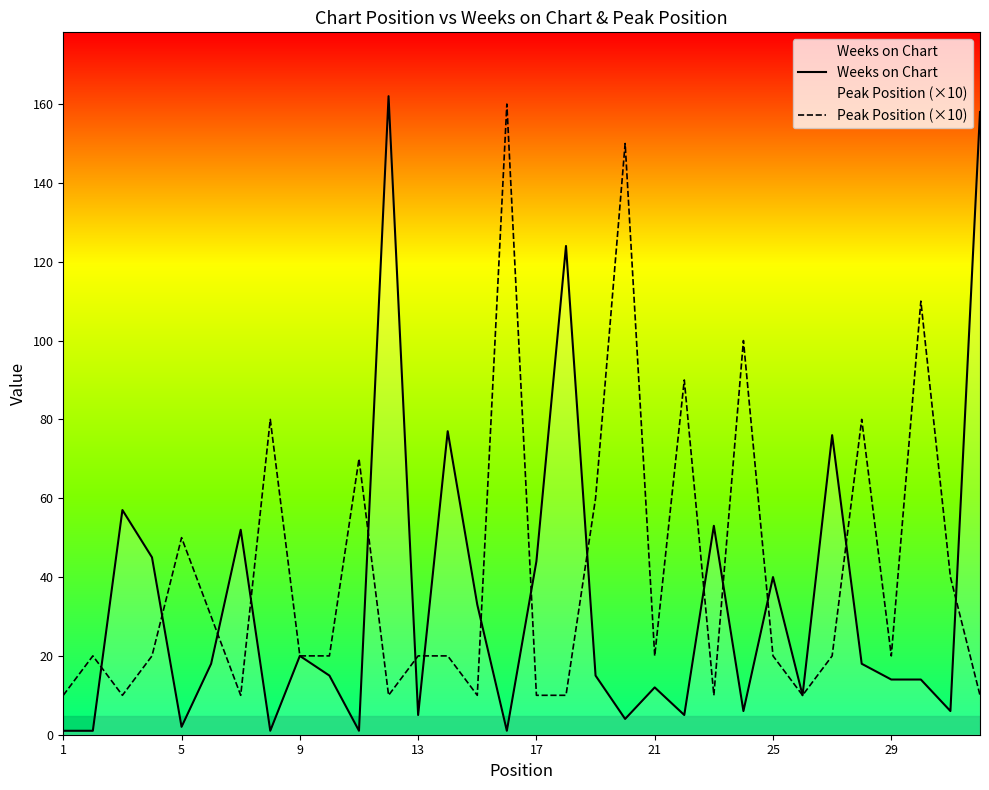

Which series has the largest range (max minus min)?

Weeks on Chart